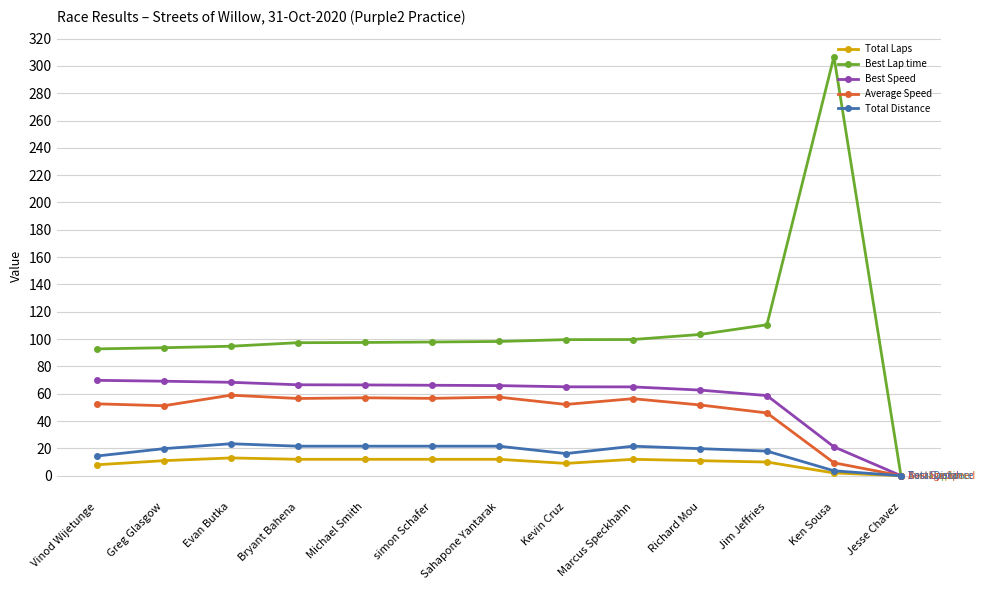

True or false: Best Speed has a value of 42.5 at Evan Butka.

False